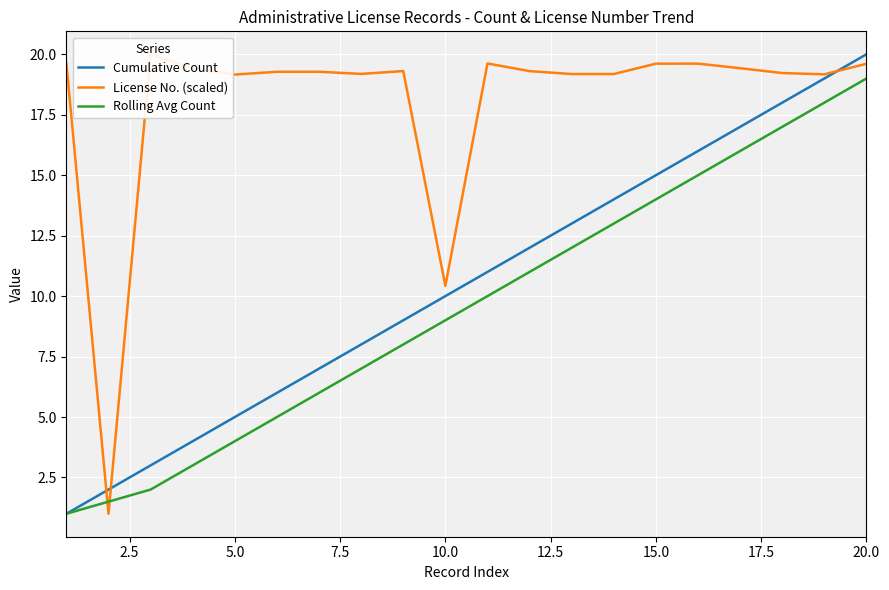

True or false: Rolling Avg Count has a value of 9.0 at 10.0.

True